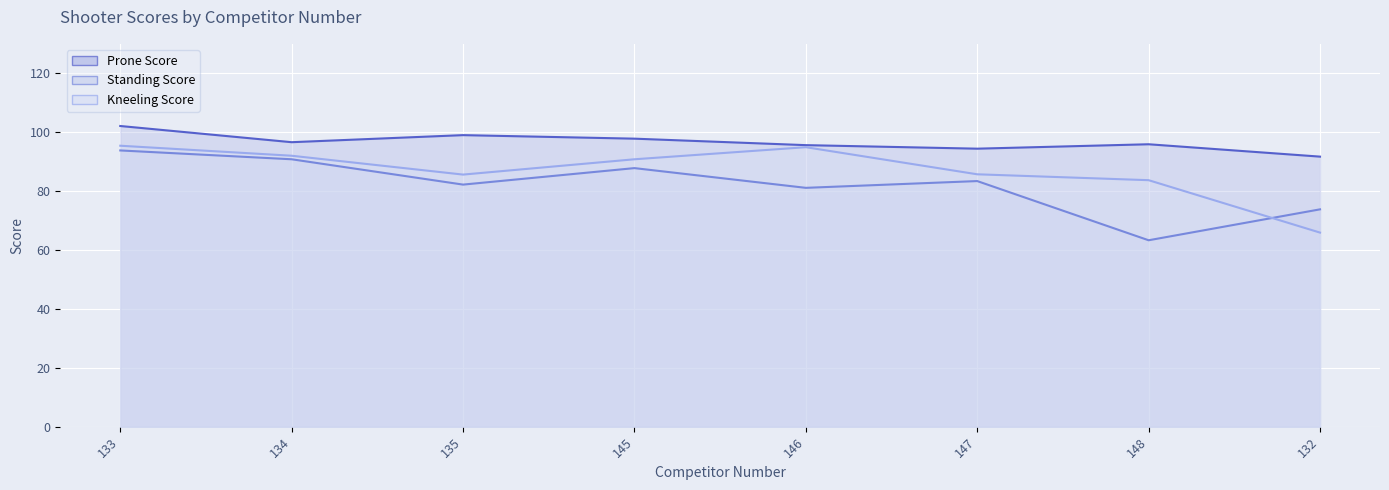

At which category is the sum across all series the highest?

133